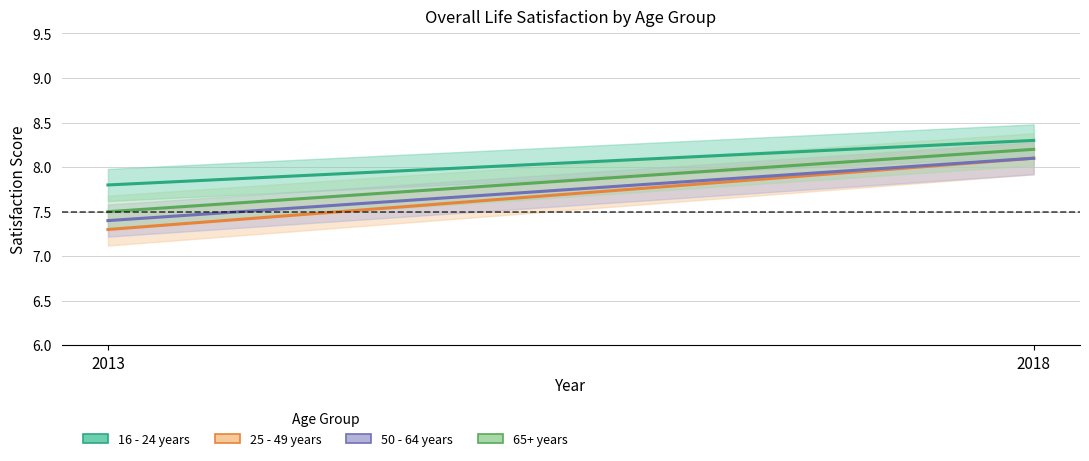

What is the highest value of the 25 - 49 years series?

8.1